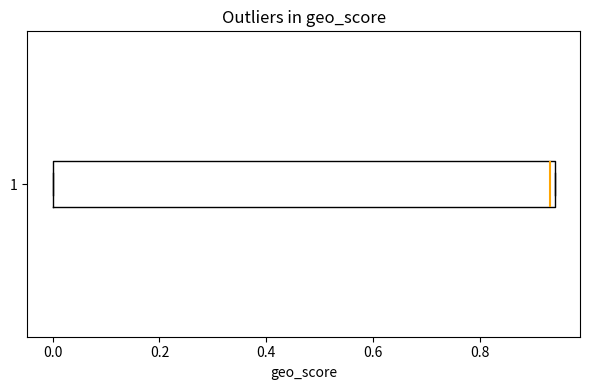

Transcribe this box plot: give where the median line is, the range the box spans, and where the two whiskers end, as read against the x-axis. The values are not printed on the chart, so give them approximately, as read against the axis.

median 0.94 (just left of the box's right edge), box 0.00 to 0.94, whiskers 0.00 to 0.94